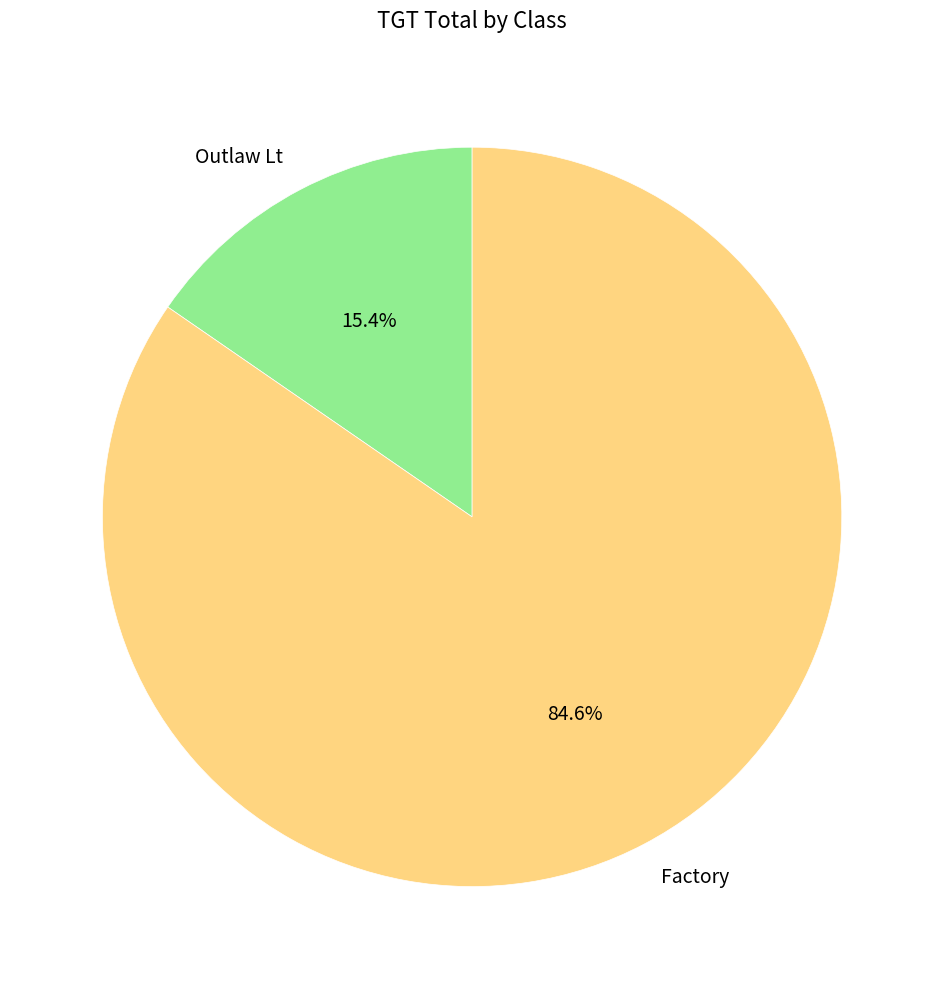

How many slices are in this pie chart?

2